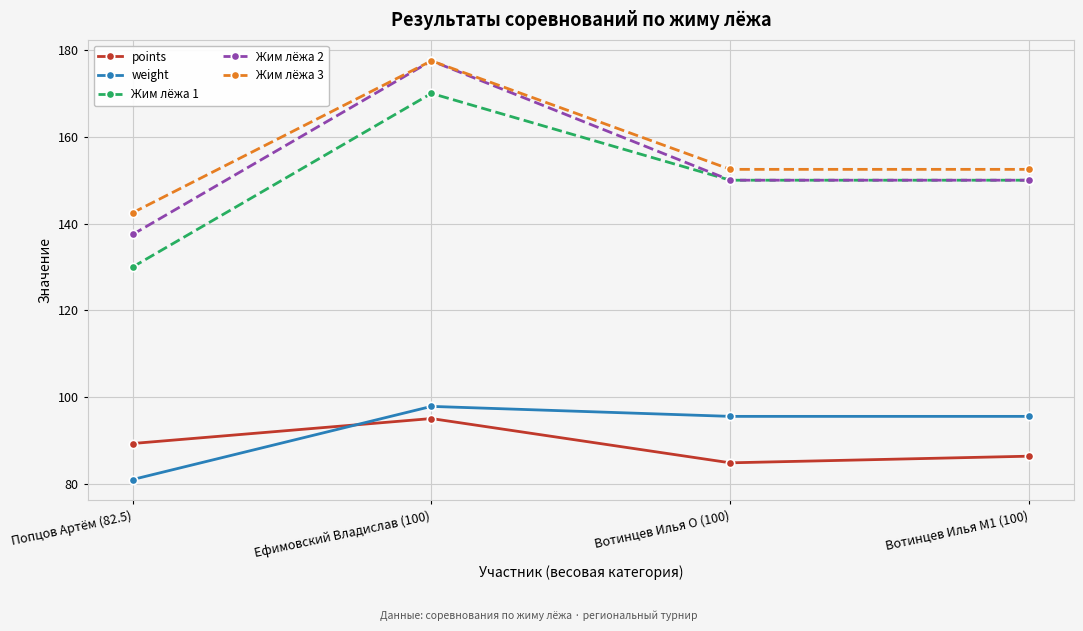

Rank the series at Попцов Артём (82.5) from highest to lowest value.

Жим лёжа 3, Жим лёжа 2, Жим лёжа 1, points, weight